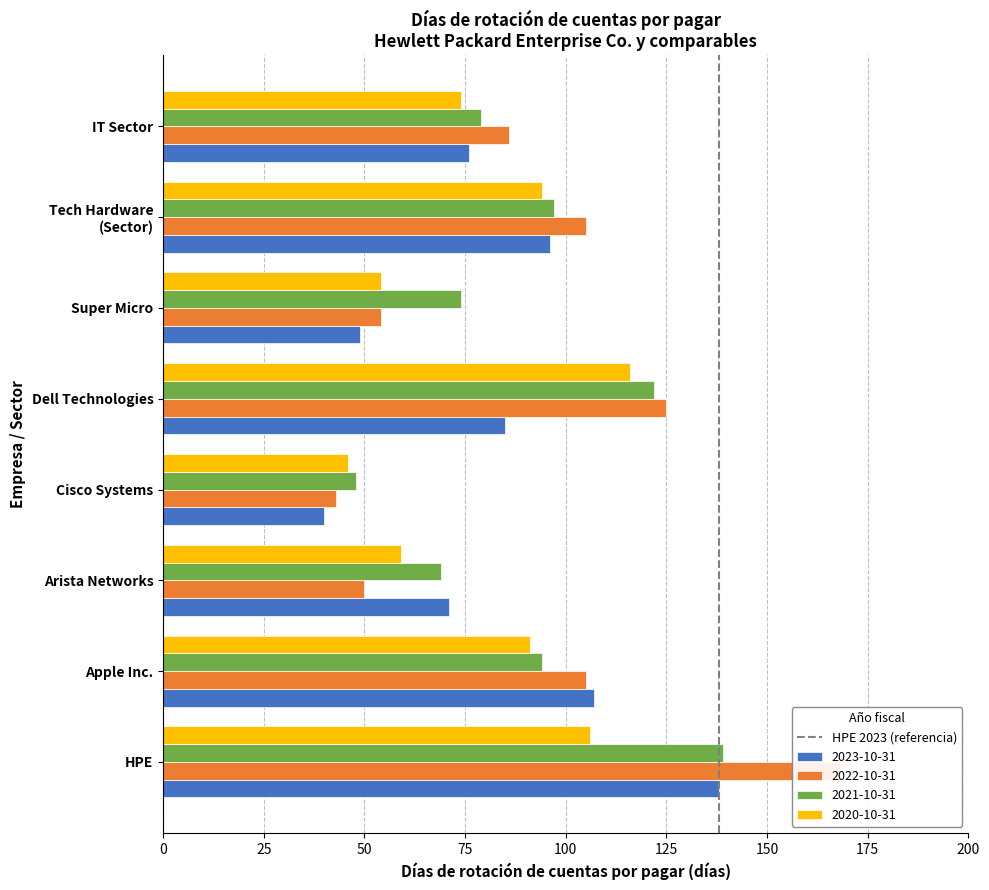

The chart shows a value of 1 at 25. True or false?

True